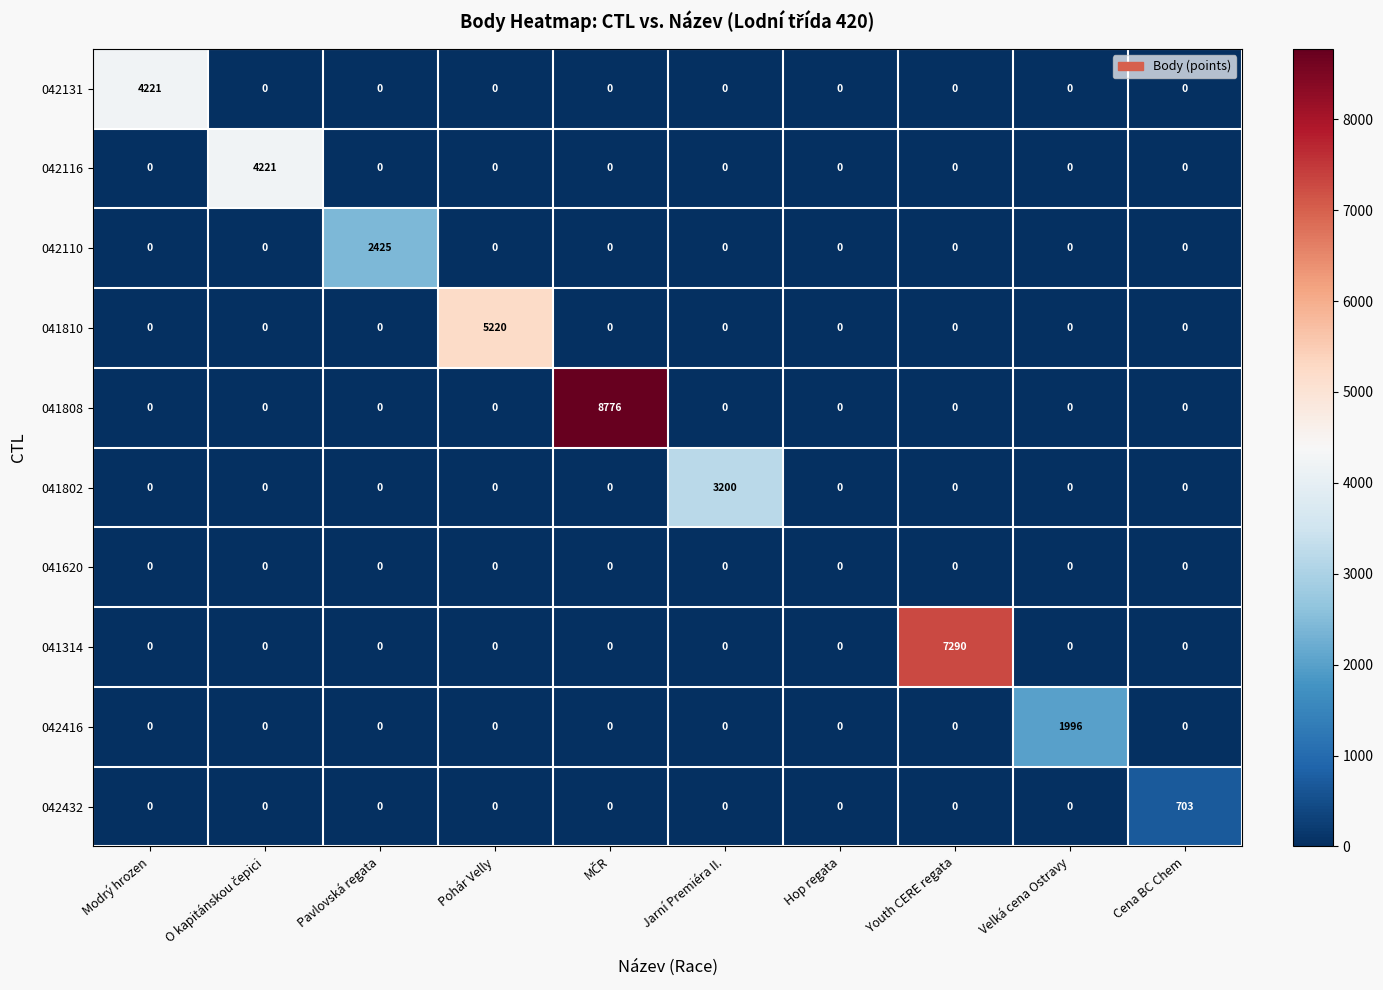

Which series has the largest total across all categories?

041808